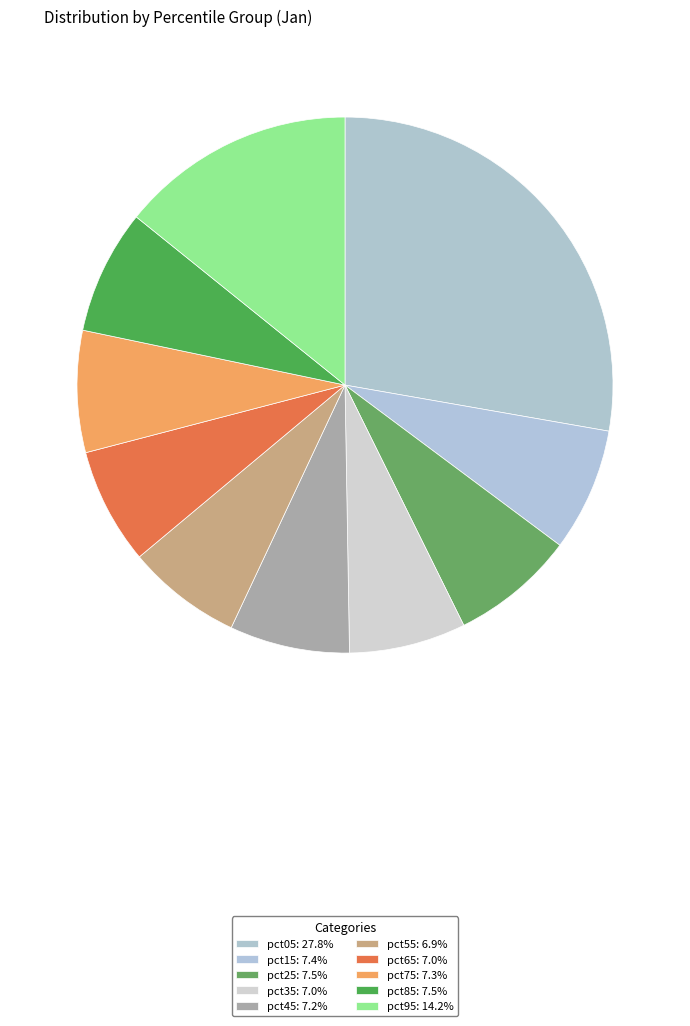

Count the number of slices in the pie.

10